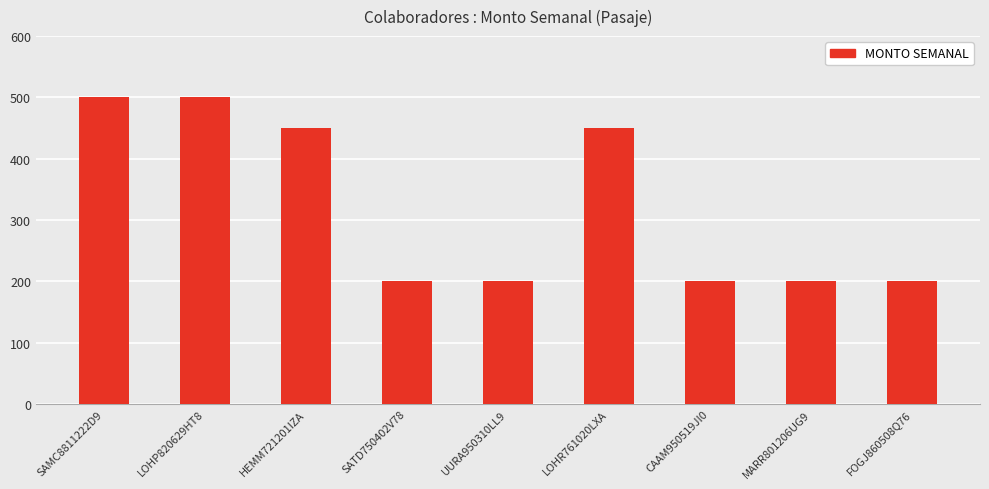

What is the difference between the second highest and minimum values?

300